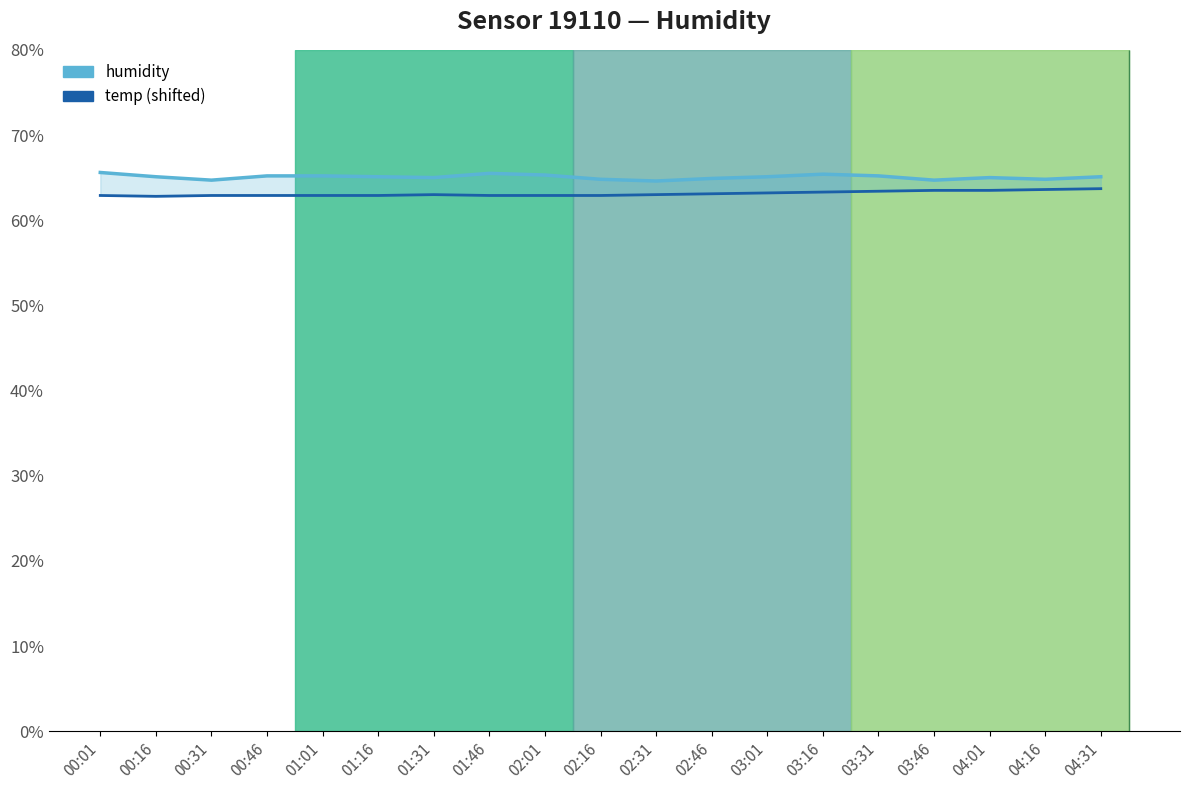

What is the value of the temp (shifted) point at the 13th from the left?

63.2